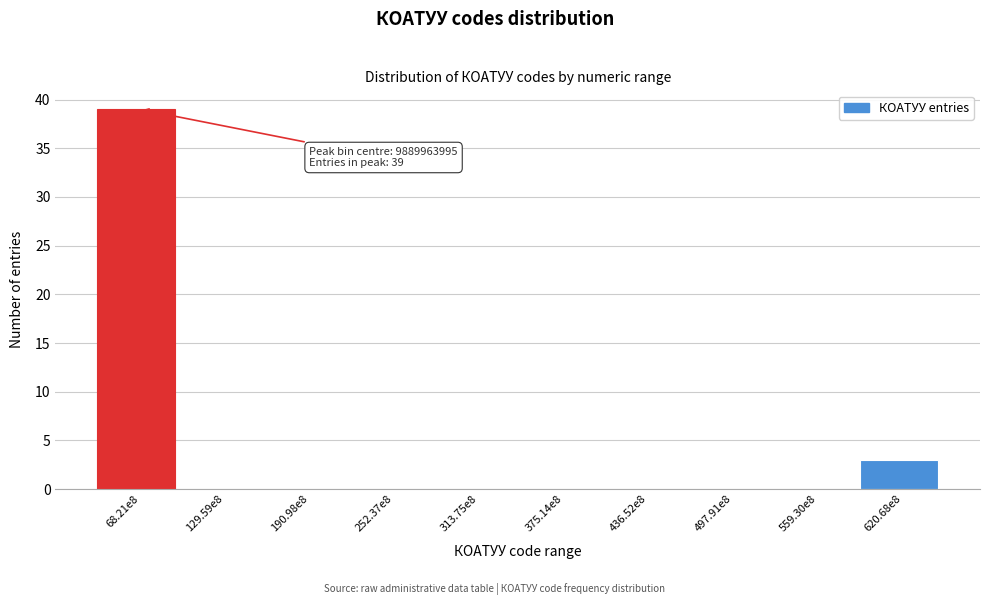

Reading right to left, transcribe all the data shown in this chart.

620.68e8=3	559.30e8=0	497.91e8=0	436.52e8=0	375.14e8=0	313.75e8=0	252.37e8=0	190.98e8=0	129.59e8=0	68.21e8=39